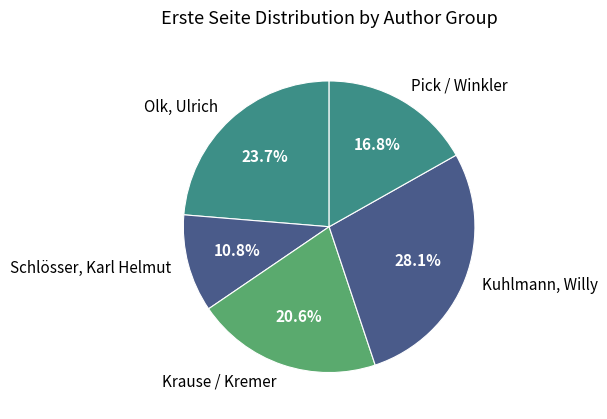

What is the smallest slice in the pie chart?

Schlösser, Karl Helmut